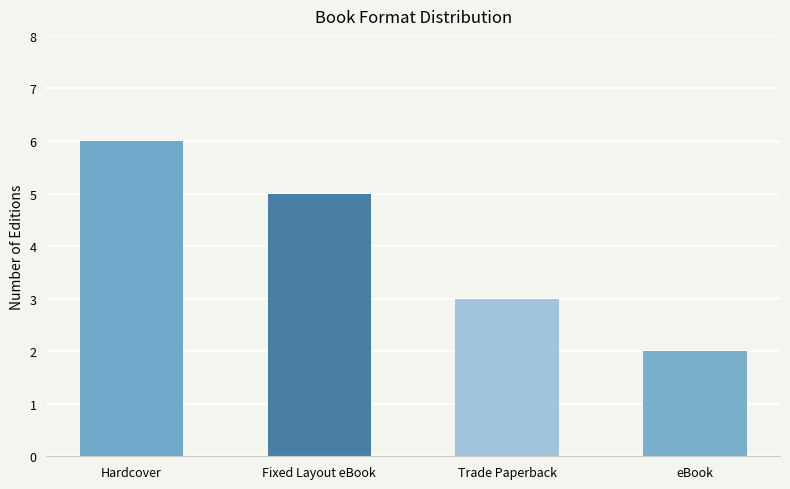

The chart shows a value of 3 at Trade Paperback. True or false?

True